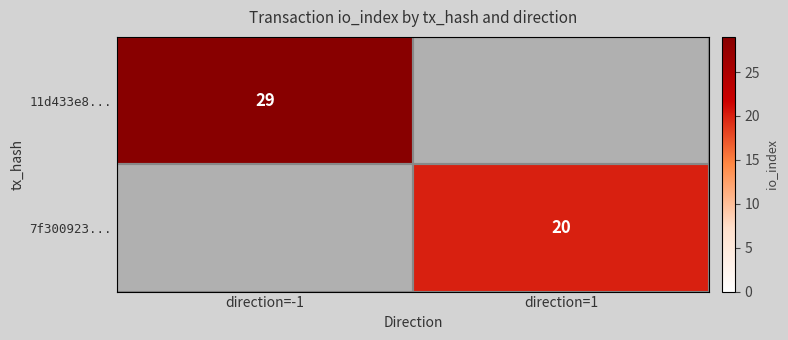

The 11d433e8... series shows 29 at direction=-1. True or false?

True